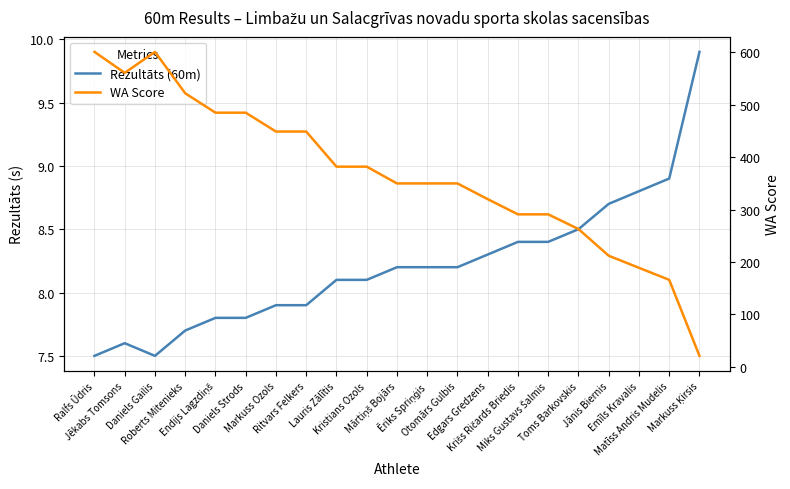

What is the maximum value shown in the chart?

601.0